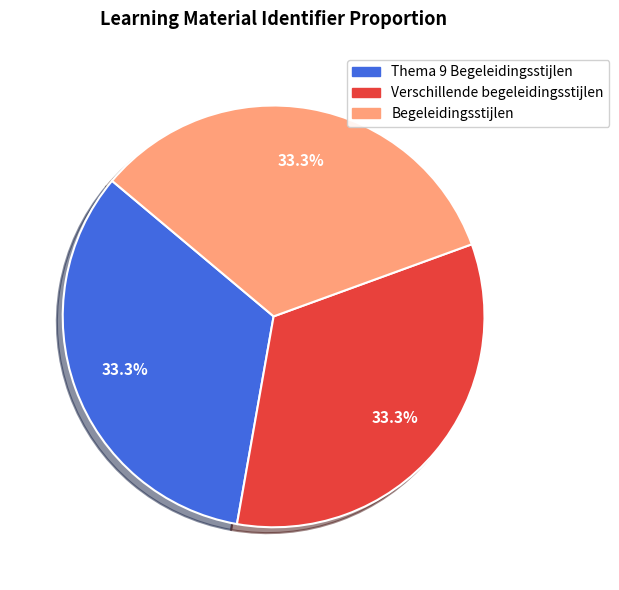

What percentage do Thema 9 Begeleidingsstijlen and Begeleidingsstijlen together represent?

66.7%